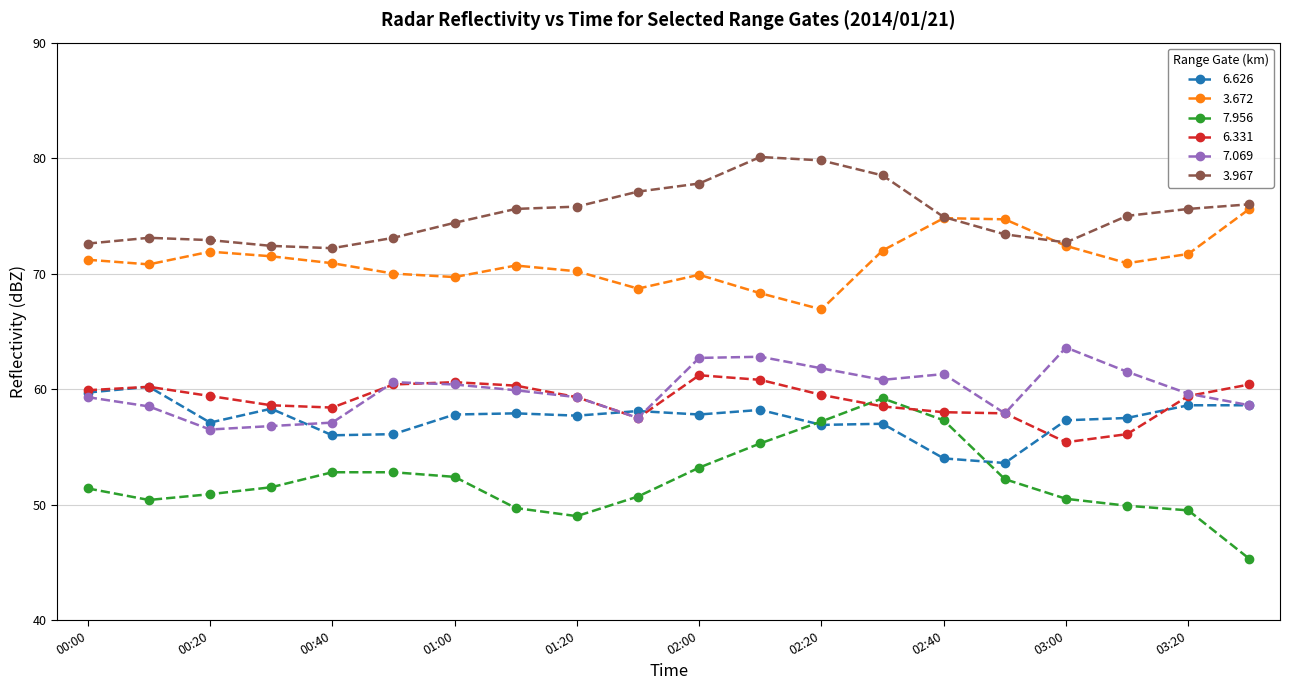

Which series has the largest total across all categories?

3.967